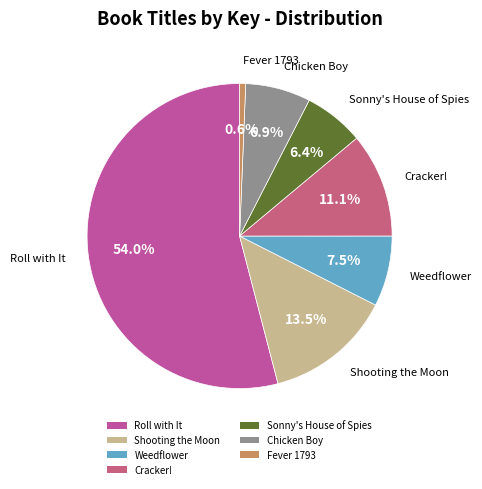

To the nearest percent, what is the difference between the largest and smallest slice percentages?

53%